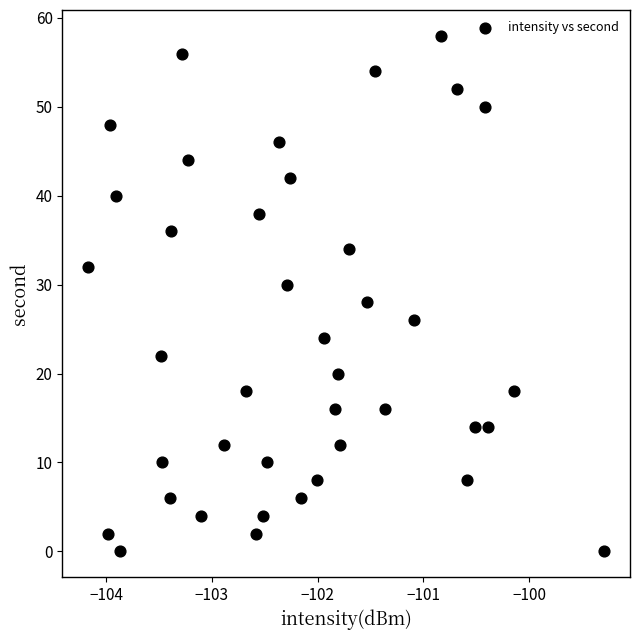

What is the range of Y values (max minus min)?

58